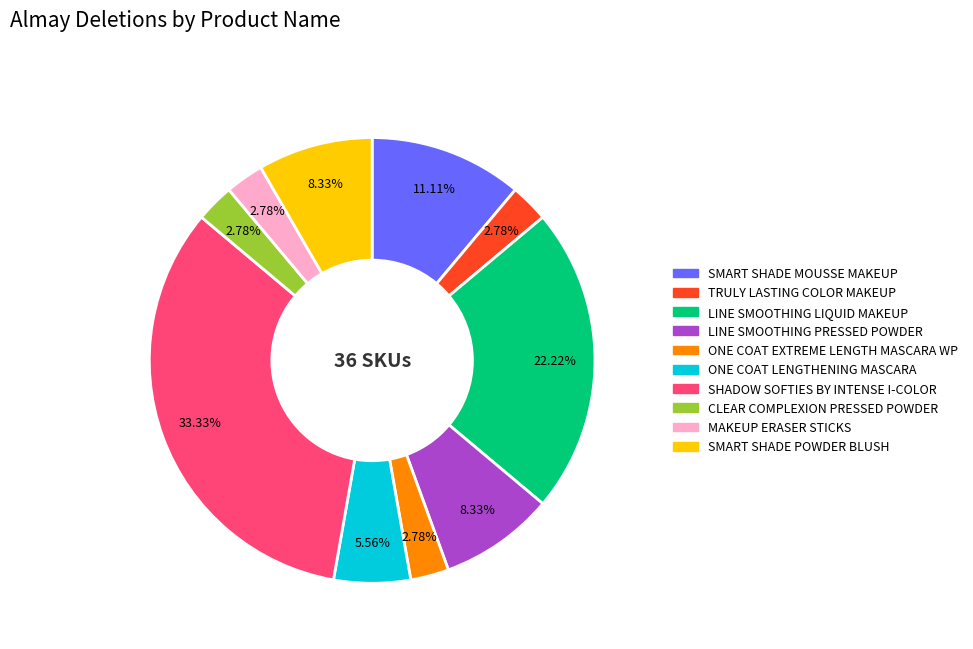

Between MAKEUP ERASER STICKS and SHADOW SOFTIES BY INTENSE I-COLOR, which is larger?

SHADOW SOFTIES BY INTENSE I-COLOR